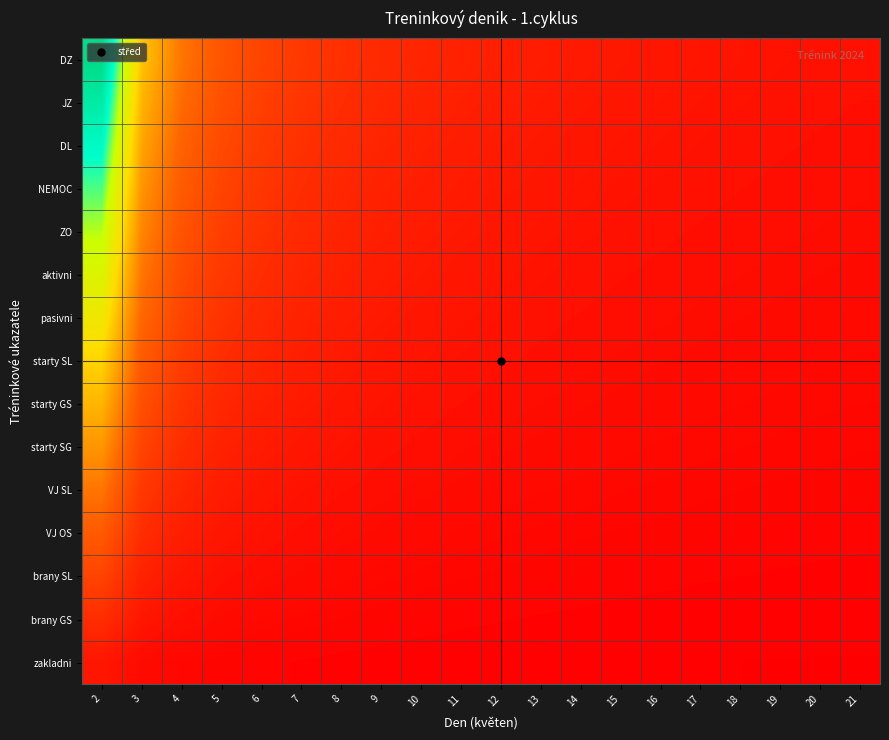

Reading left to right, list all the values displayed in this chart.

DZ: 2=20.0	3=10.0	4=6.7	5=5.0	6=4.0	7=3.3	8=2.9	9=2.5	10=2.2	11=2.0	12=1.8	13=1.7	14=1.5	15=1.4	16=1.3	17=1.2	18=1.2	19=1.1	20=1.1	21=1.0
JZ: 2=18.7	3=9.3	4=6.2	5=4.7	6=3.7	7=3.1	8=2.7	9=2.3	10=2.1	11=1.9	12=1.7	13=1.6	14=1.4	15=1.3	16=1.2	17=1.2	18=1.1	19=1.0	20=1.0	21=0.9
DL: 2=17.3	3=8.7	4=5.8	5=4.3	6=3.5	7=2.9	8=2.5	9=2.2	10=1.9	11=1.7	12=1.6	13=1.4	14=1.3	15=1.2	16=1.2	17=1.1	18=1.0	19=1.0	20=0.9	21=0.9
NEMOC: 2=16.0	3=8.0	4=5.3	5=4.0	6=3.2	7=2.7	8=2.3	9=2.0	10=1.8	11=1.6	12=1.5	13=1.3	14=1.2	15=1.1	16=1.1	17=1.0	18=0.9	19=0.9	20=0.8	21=0.8
ZO: 2=14.7	3=7.3	4=4.9	5=3.7	6=2.9	7=2.4	8=2.1	9=1.8	10=1.6	11=1.5	12=1.3	13=1.2	14=1.1	15=1.0	16=1.0	17=0.9	18=0.9	19=0.8	20=0.8	21=0.7
aktivni: 2=13.3	3=6.7	4=4.4	5=3.3	6=2.7	7=2.2	8=1.9	9=1.7	10=1.5	11=1.3	12=1.2	13=1.1	14=1.0	15=1.0	16=0.9	17=0.8	18=0.8	19=0.7	20=0.7	21=0.7
pasivni: 2=12.0	3=6.0	4=4.0	5=3.0	6=2.4	7=2.0	8=1.7	9=1.5	10=1.3	11=1.2	12=1.1	13=1.0	14=0.9	15=0.9	16=0.8	17=0.7	18=0.7	19=0.7	20=0.6	21=0.6
starty SL: 2=10.7	3=5.3	4=3.6	5=2.7	6=2.1	7=1.8	8=1.5	9=1.3	10=1.2	11=1.1	12=1.0	13=0.9	14=0.8	15=0.8	16=0.7	17=0.7	18=0.6	19=0.6	20=0.6	21=0.5
starty GS: 2=9.3	3=4.7	4=3.1	5=2.3	6=1.9	7=1.6	8=1.3	9=1.2	10=1.0	11=0.9	12=0.8	13=0.8	14=0.7	15=0.7	16=0.6	17=0.6	18=0.5	19=0.5	20=0.5	21=0.5
starty SG: 2=8.0	3=4.0	4=2.7	5=2.0	6=1.6	7=1.3	8=1.1	9=1.0	10=0.9	11=0.8	12=0.7	13=0.7	14=0.6	15=0.6	16=0.5	17=0.5	18=0.5	19=0.4	20=0.4	21=0.4
VJ SL: 2=6.7	3=3.3	4=2.2	5=1.7	6=1.3	7=1.1	8=1.0	9=0.8	10=0.7	11=0.7	12=0.6	13=0.6	14=0.5	15=0.5	16=0.4	17=0.4	18=0.4	19=0.4	20=0.4	21=0.3
VJ OS: 2=5.3	3=2.7	4=1.8	5=1.3	6=1.1	7=0.9	8=0.8	9=0.7	10=0.6	11=0.5	12=0.5	13=0.4	14=0.4	15=0.4	16=0.4	17=0.3	18=0.3	19=0.3	20=0.3	21=0.3
brany SL: 2=4.0	3=2.0	4=1.3	5=1.0	6=0.8	7=0.7	8=0.6	9=0.5	10=0.4	11=0.4	12=0.4	13=0.3	14=0.3	15=0.3	16=0.3	17=0.2	18=0.2	19=0.2	20=0.2	21=0.2
brany GS: 2=2.7	3=1.3	4=0.9	5=0.7	6=0.5	7=0.4	8=0.4	9=0.3	10=0.3	11=0.3	12=0.2	13=0.2	14=0.2	15=0.2	16=0.2	17=0.2	18=0.2	19=0.1	20=0.1	21=0.1
zakladni: 2=1.3	3=0.7	4=0.4	5=0.3	6=0.3	7=0.2	8=0.2	9=0.2	10=0.1	11=0.1	12=0.1	13=0.1	14=0.1	15=0.1	16=0.1	17=0.1	18=0.1	19=0.1	20=0.1	21=0.1